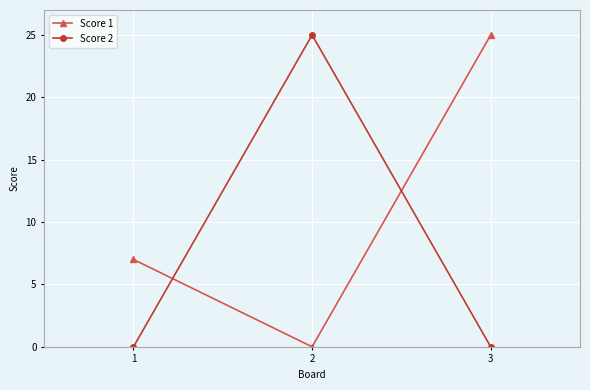

At which label is Score 1 closest to 12?

1